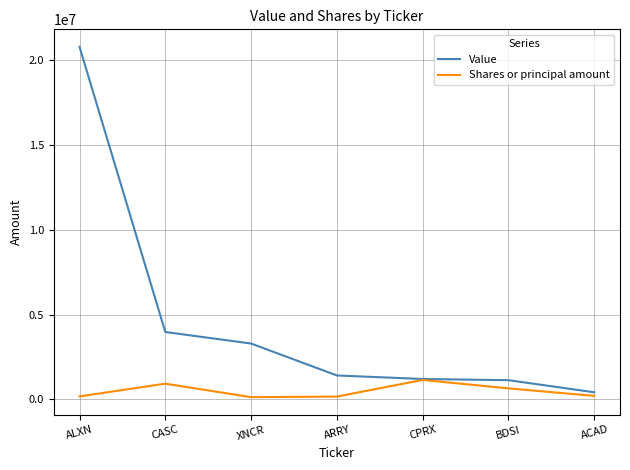

Read the Value value at XNCR.

3290000